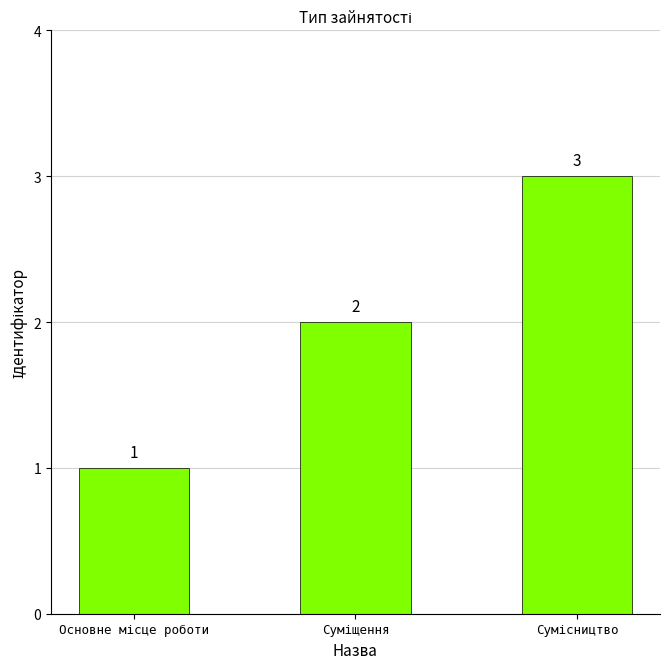

What is the value of the 3rd bar from the left?

3